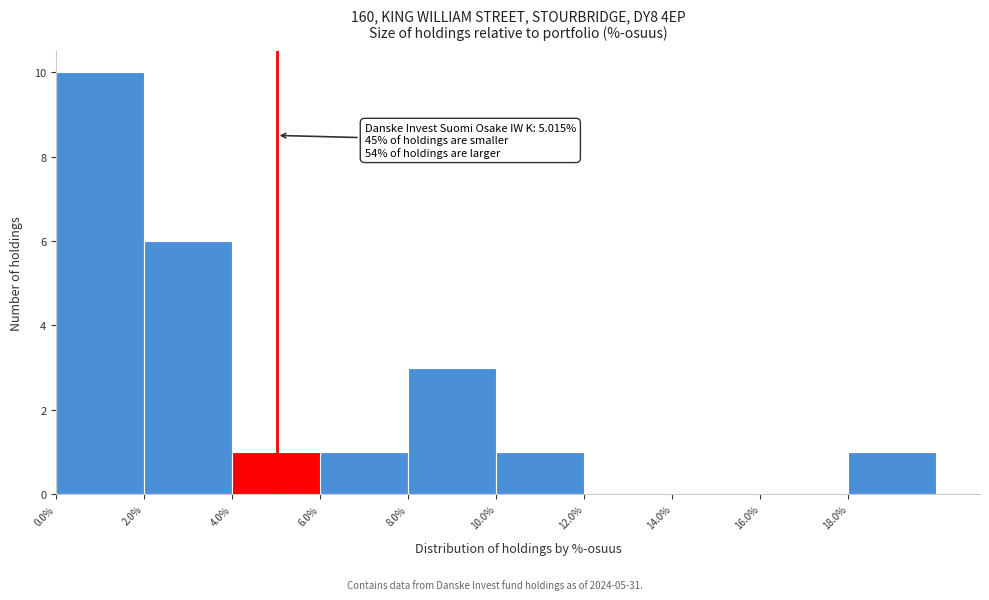

Which range on the x-axis has the tallest bar?

0 to 2